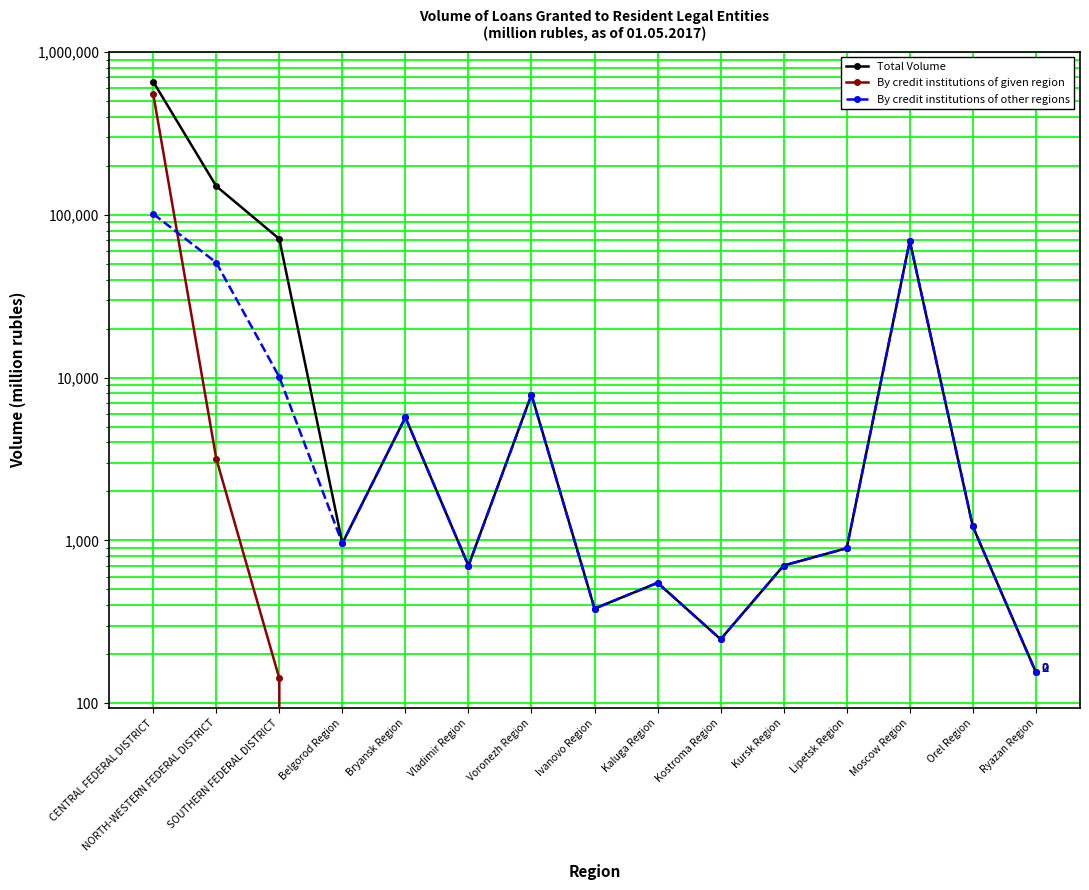

What is the difference between the maximum and minimum values in the Total Volume series?

659433